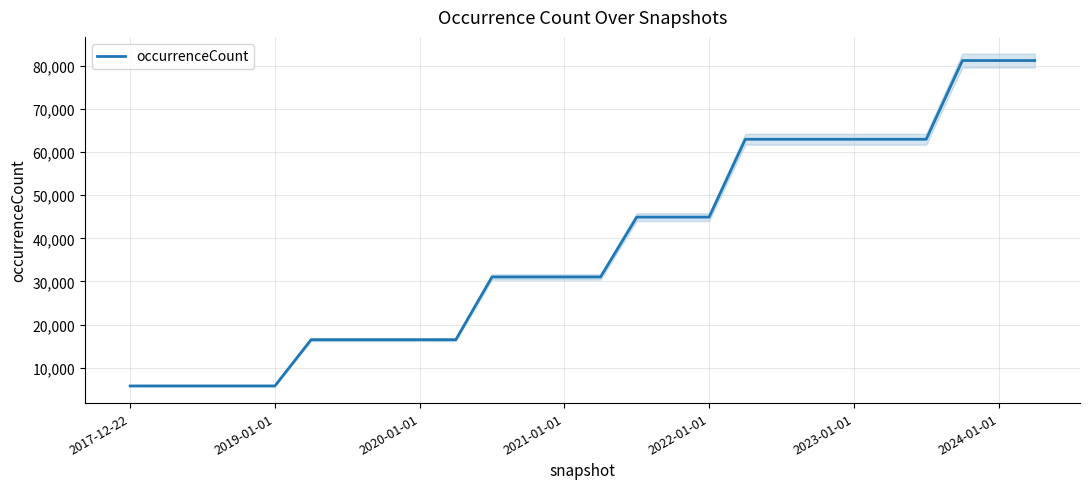

True or false: the data shows 21557 at 25.

False